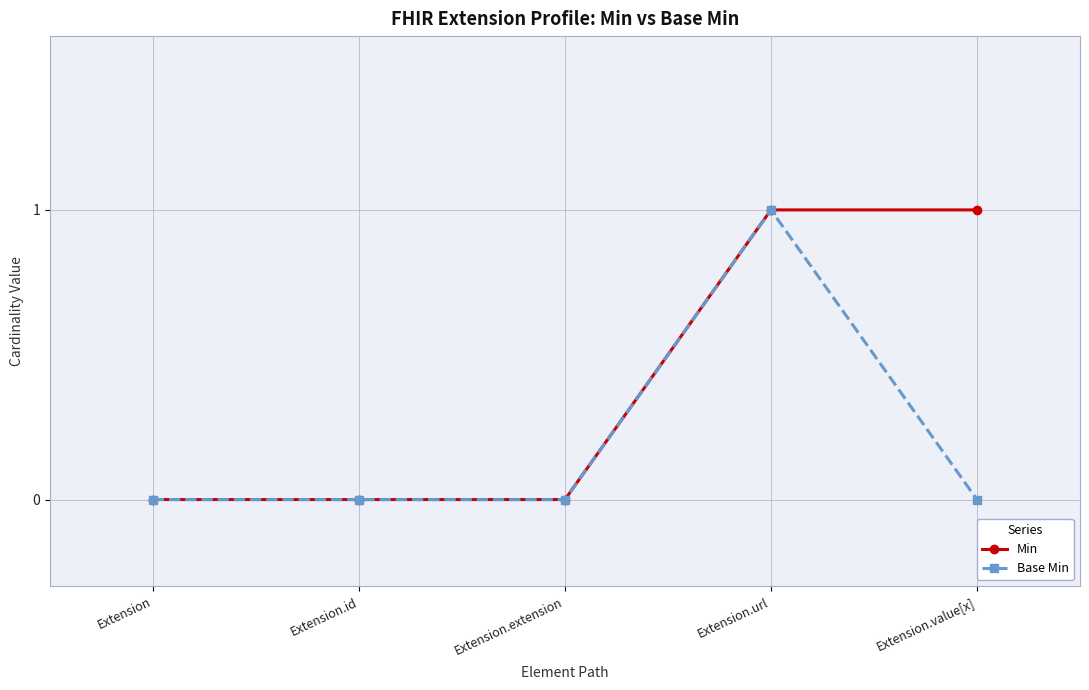

The Base Min series shows 0 at Extension. True or false?

True